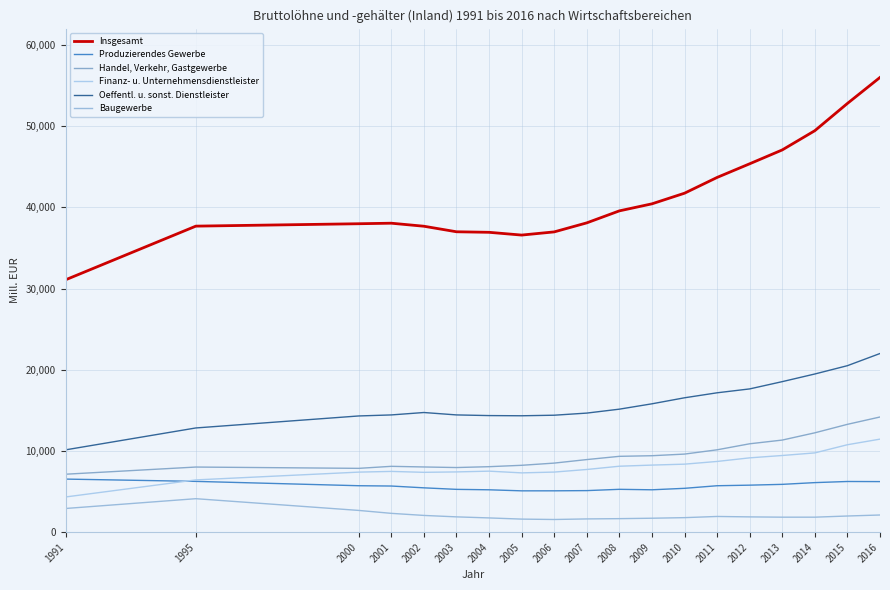

At which category does Insgesamt reach its first local peak?

2001